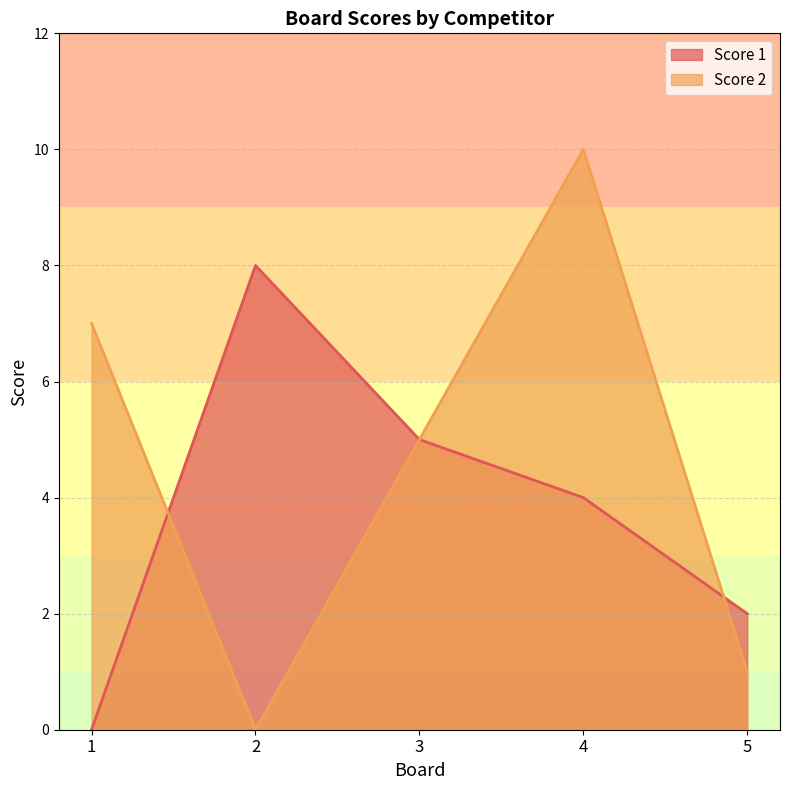

True or false: Score 2 and Score 1 intersect in this chart.

True